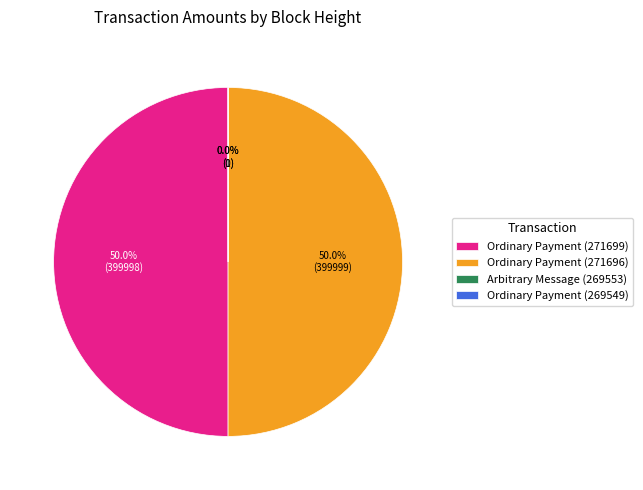

What portion of the pie excludes Ordinary Payment (271696)?

50.0%